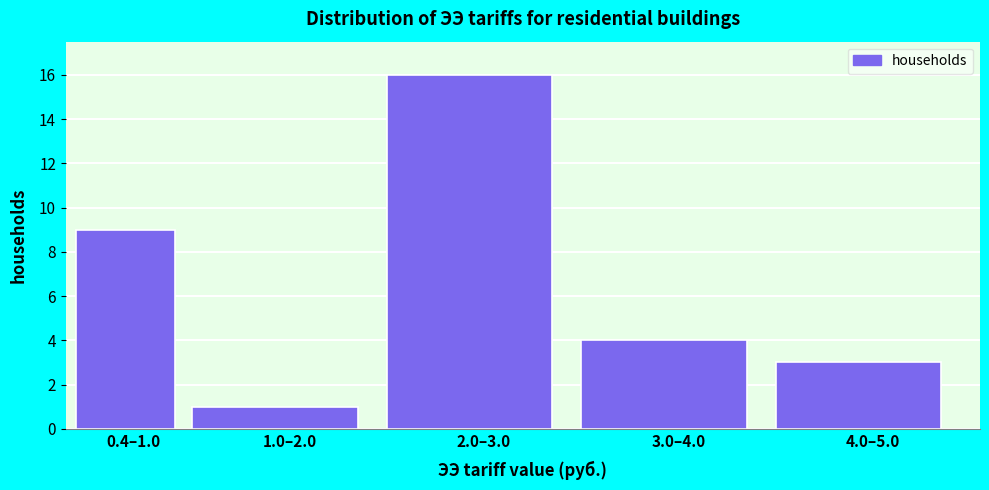

Reading left to right, list all the values displayed in this chart.

9	1	16	4	3